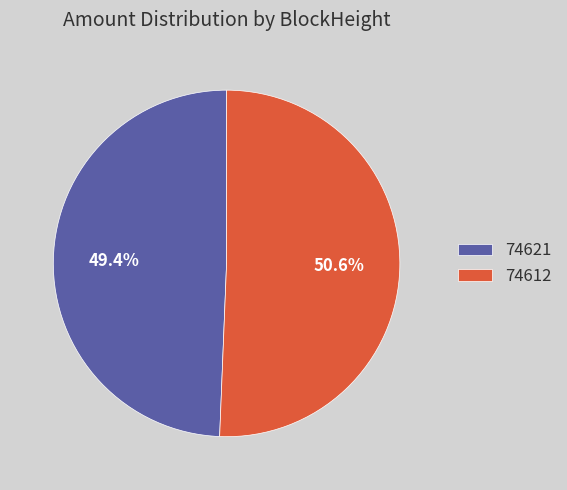

Does any single category account for the majority?

Yes